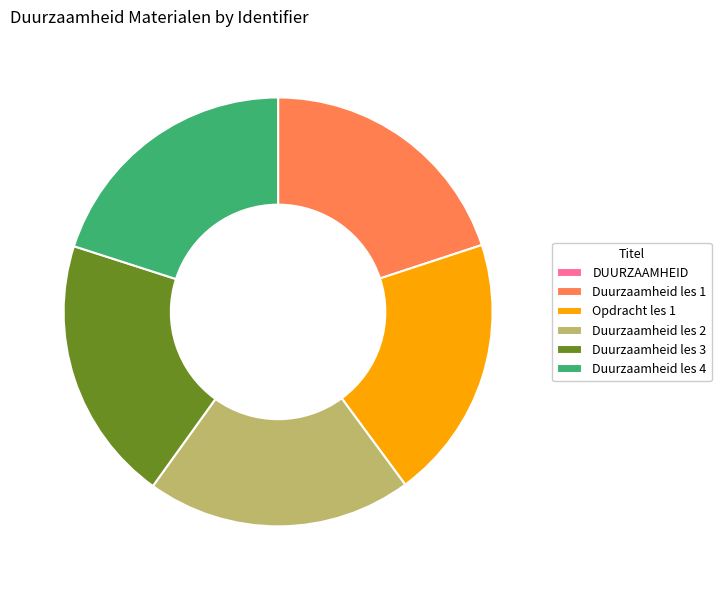

Is there a majority slice in this chart?

No